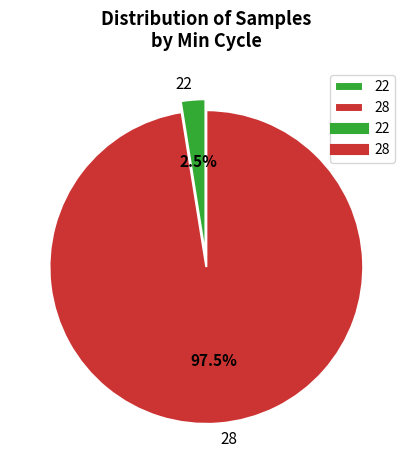

Which has a higher value, 22 or 28?

28